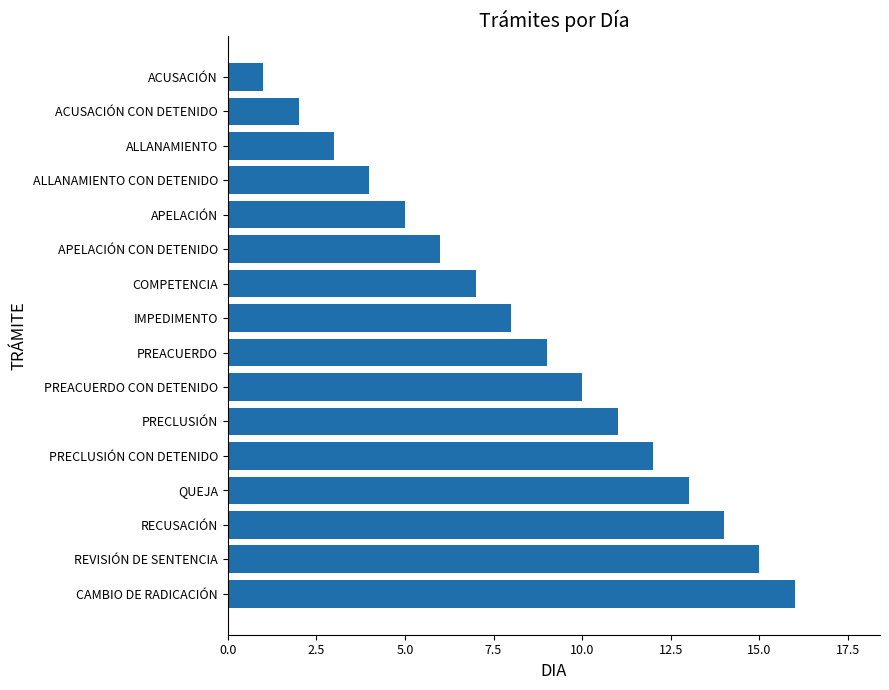

List the labels in order of value, largest first.

CAMBIO DE RADICACIÓN, REVISIÓN DE SENTENCIA, RECUSACIÓN, QUEJA, PRECLUSIÓN CON DETENIDO, PRECLUSIÓN, PREACUERDO CON DETENIDO, PREACUERDO, IMPEDIMENTO, COMPETENCIA, APELACIÓN CON DETENIDO, APELACIÓN, ALLANAMIENTO CON DETENIDO, ALLANAMIENTO, ACUSACIÓN CON DETENIDO, ACUSACIÓN